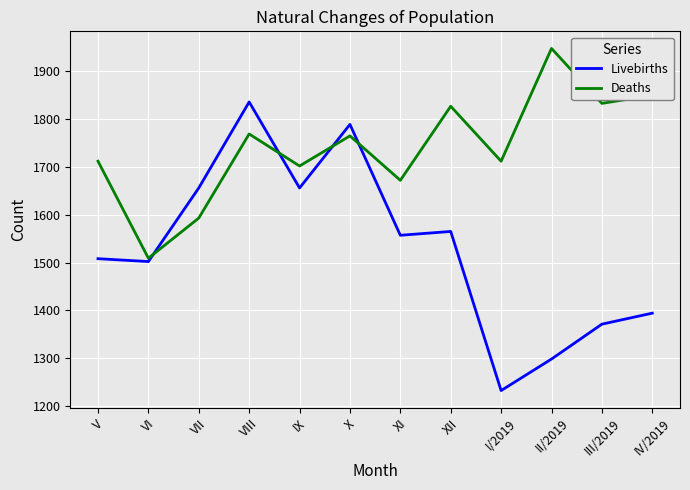

What is the difference between the highest and lowest values at II/2019?

650